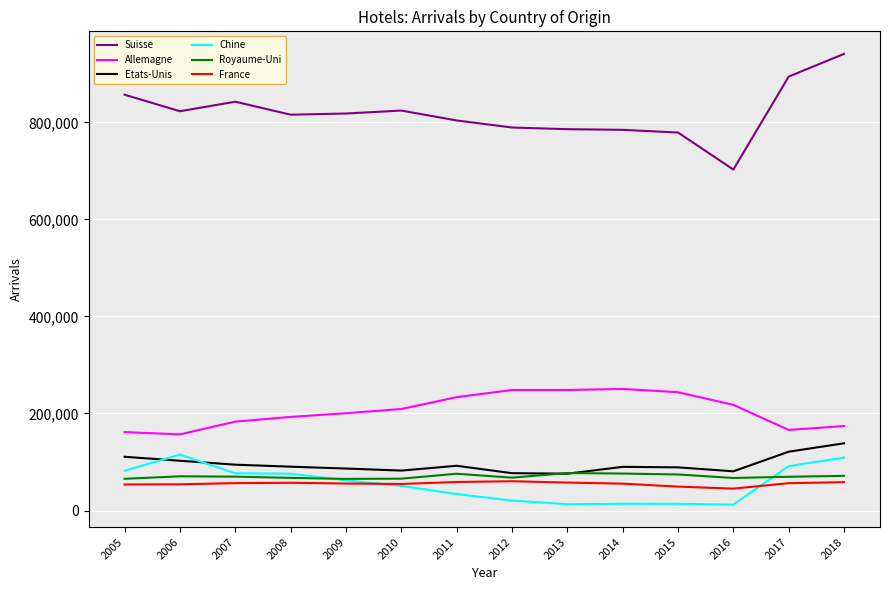

Which series has the largest total across all categories?

Suisse